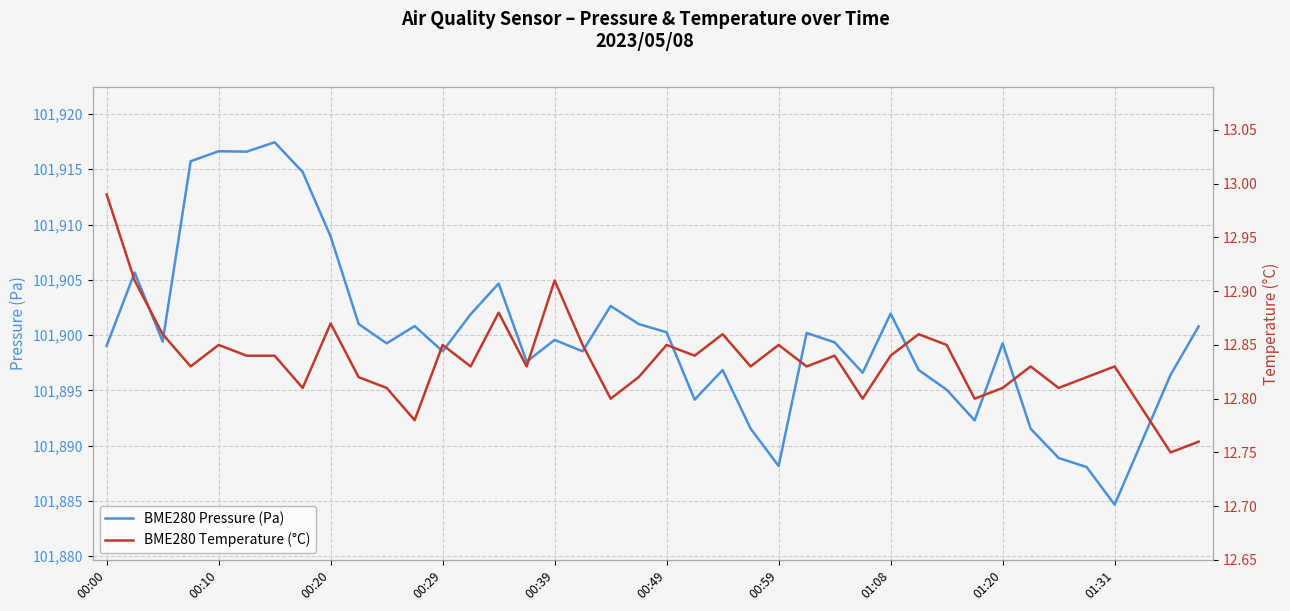

What is the difference between the BME280 Pressure (Pa) values at 23 and 38?

4.9